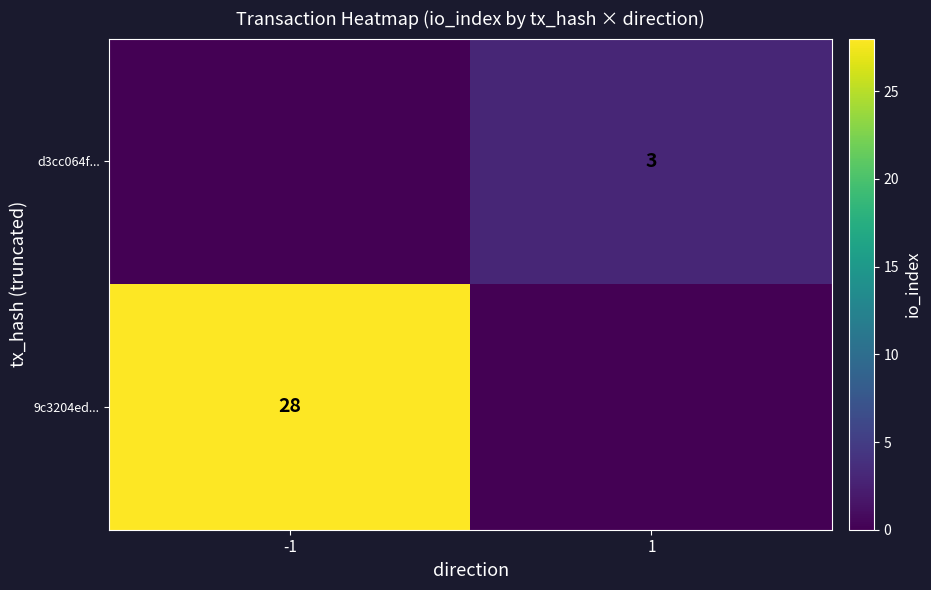

At how many categories does at least one series exceed 6?

1